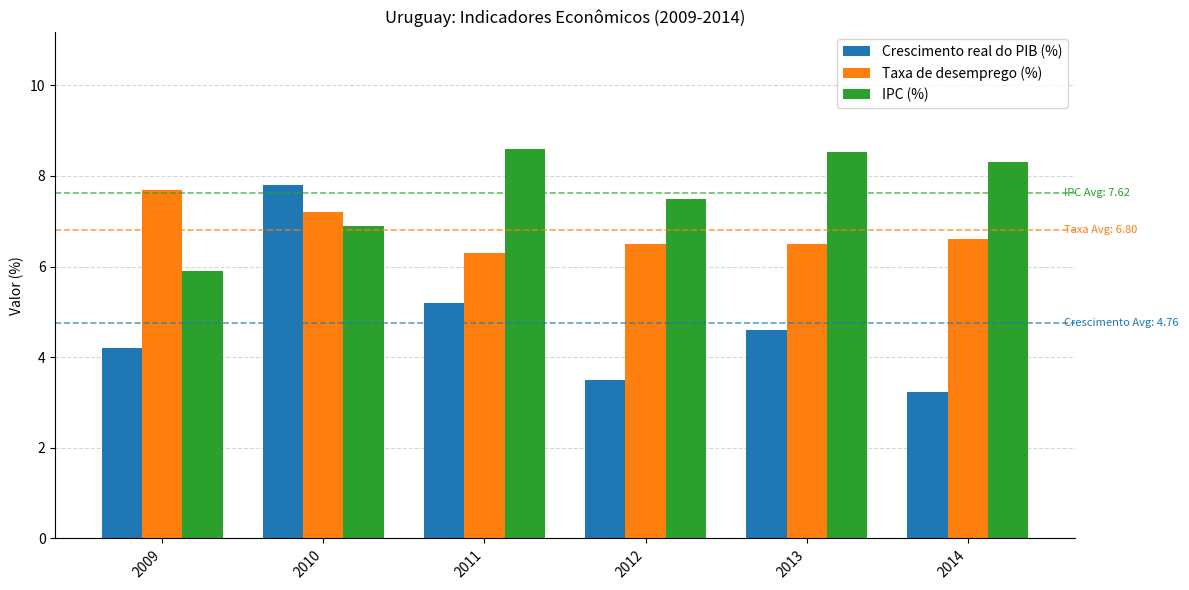

How many bars are there in each group?

3